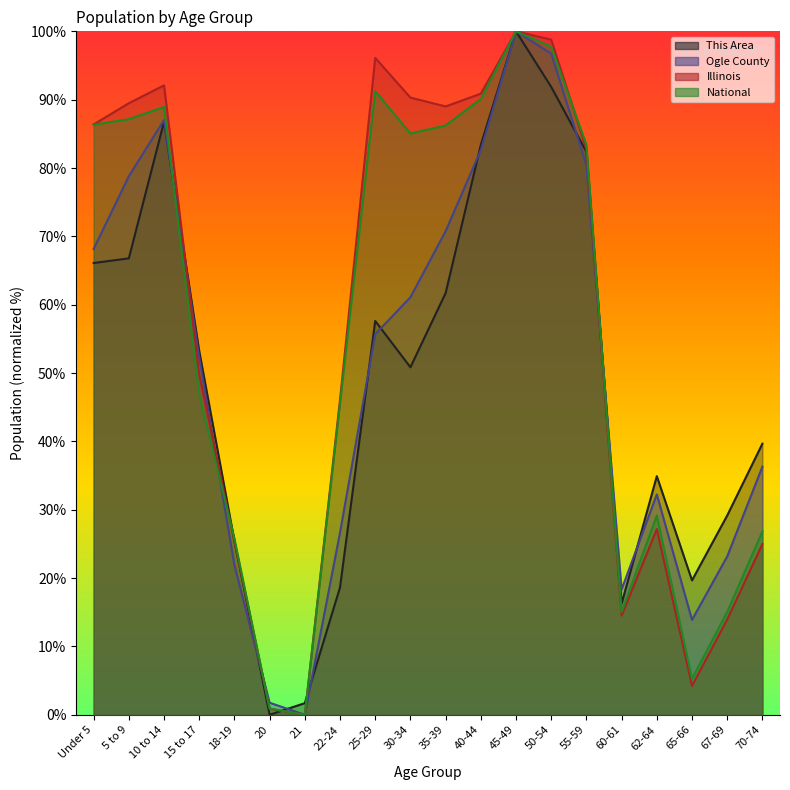

What is the difference between the maximum and minimum values in the Ogle County series?

100.0